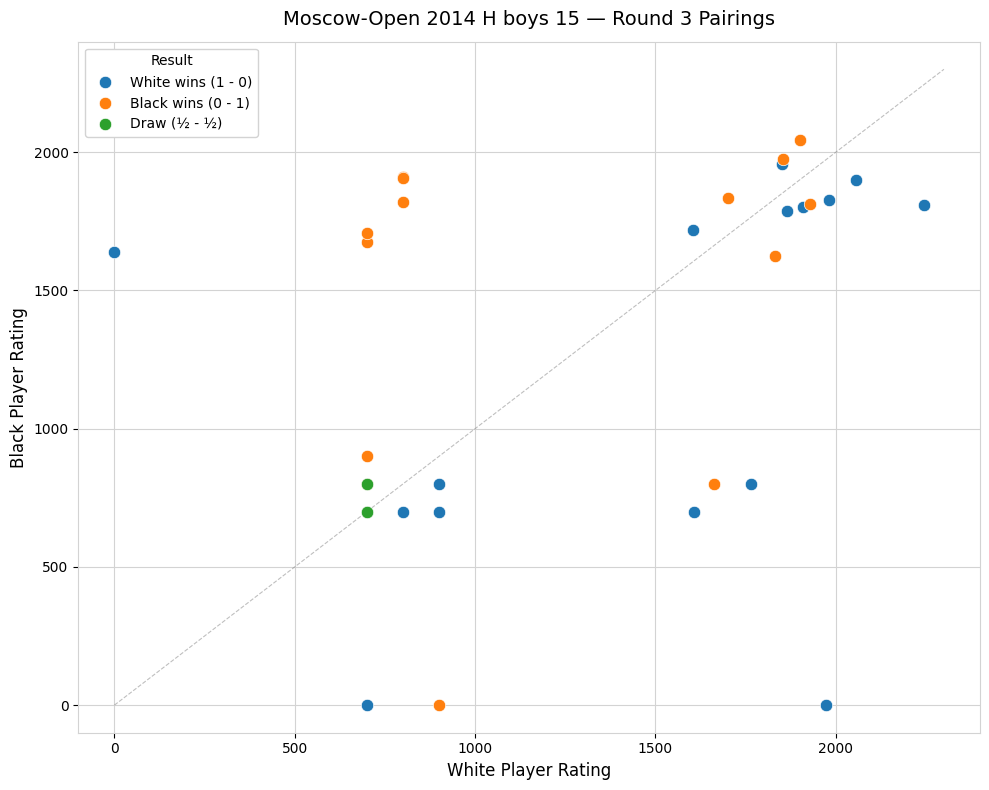

Which series contains the highest Y value?

Black wins (0 - 1)